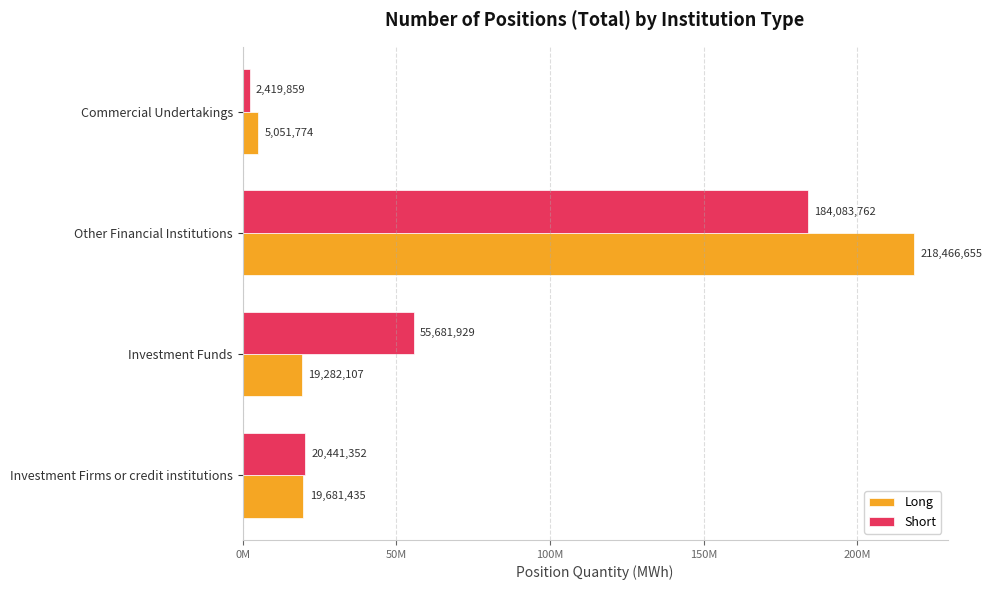

List the labels in order of Long value, largest first.

Other Financial Institutions, Investment Firms or credit institutions, Investment Funds, Commercial Undertakings